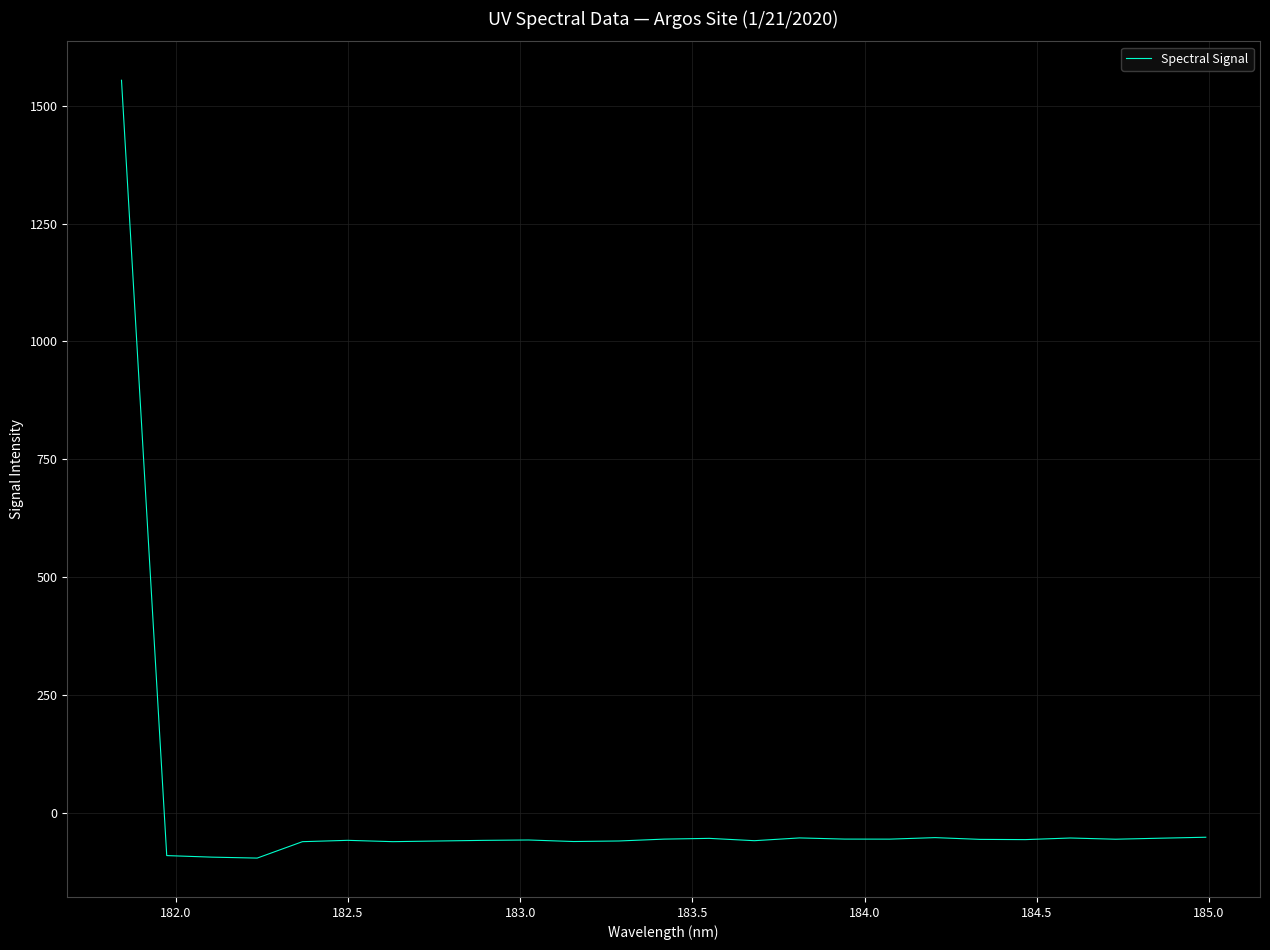

What is the maximum value shown in the chart?

1554.0